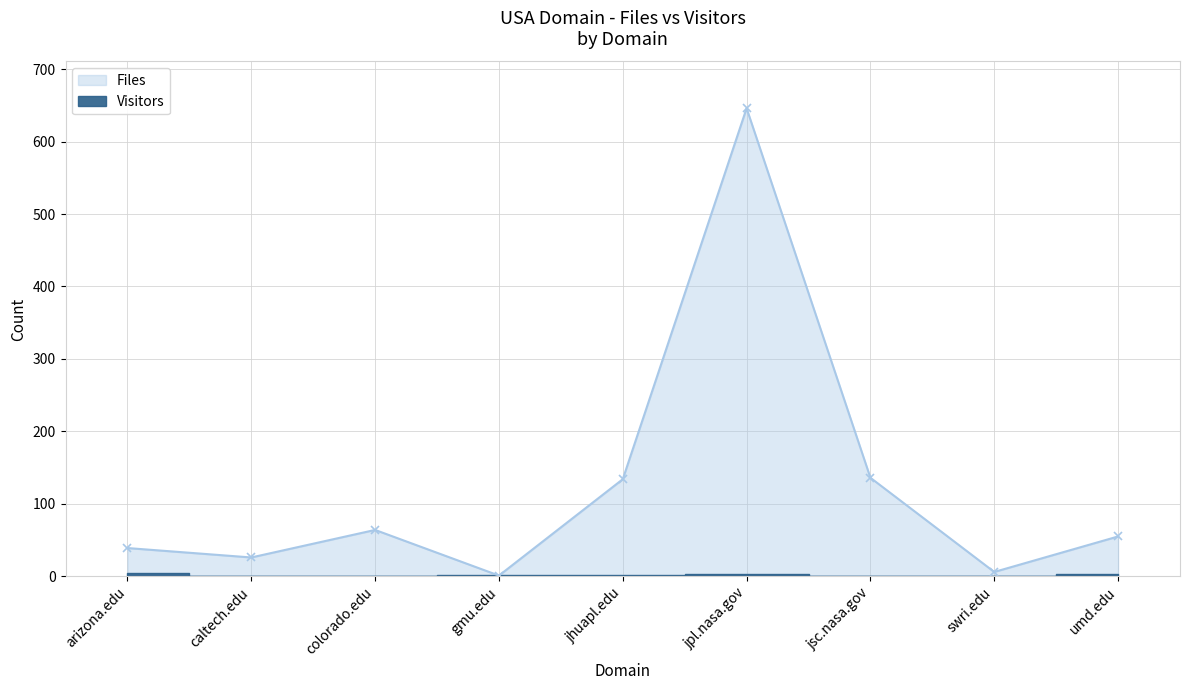

What is the difference between the maximum and minimum values in the Files series?

645